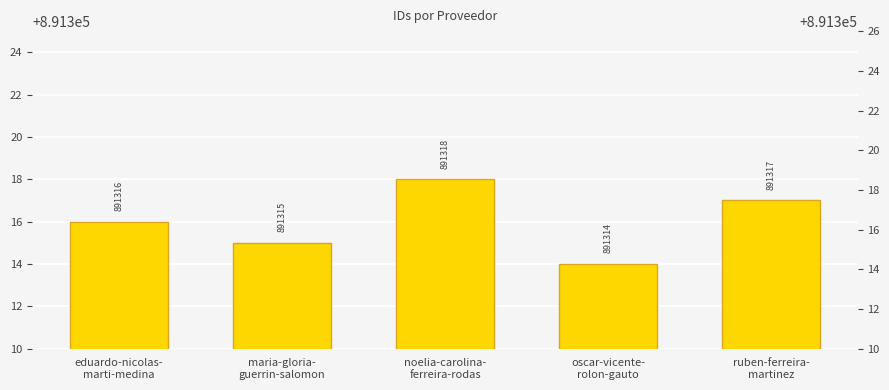

How many values are below 891316?

2